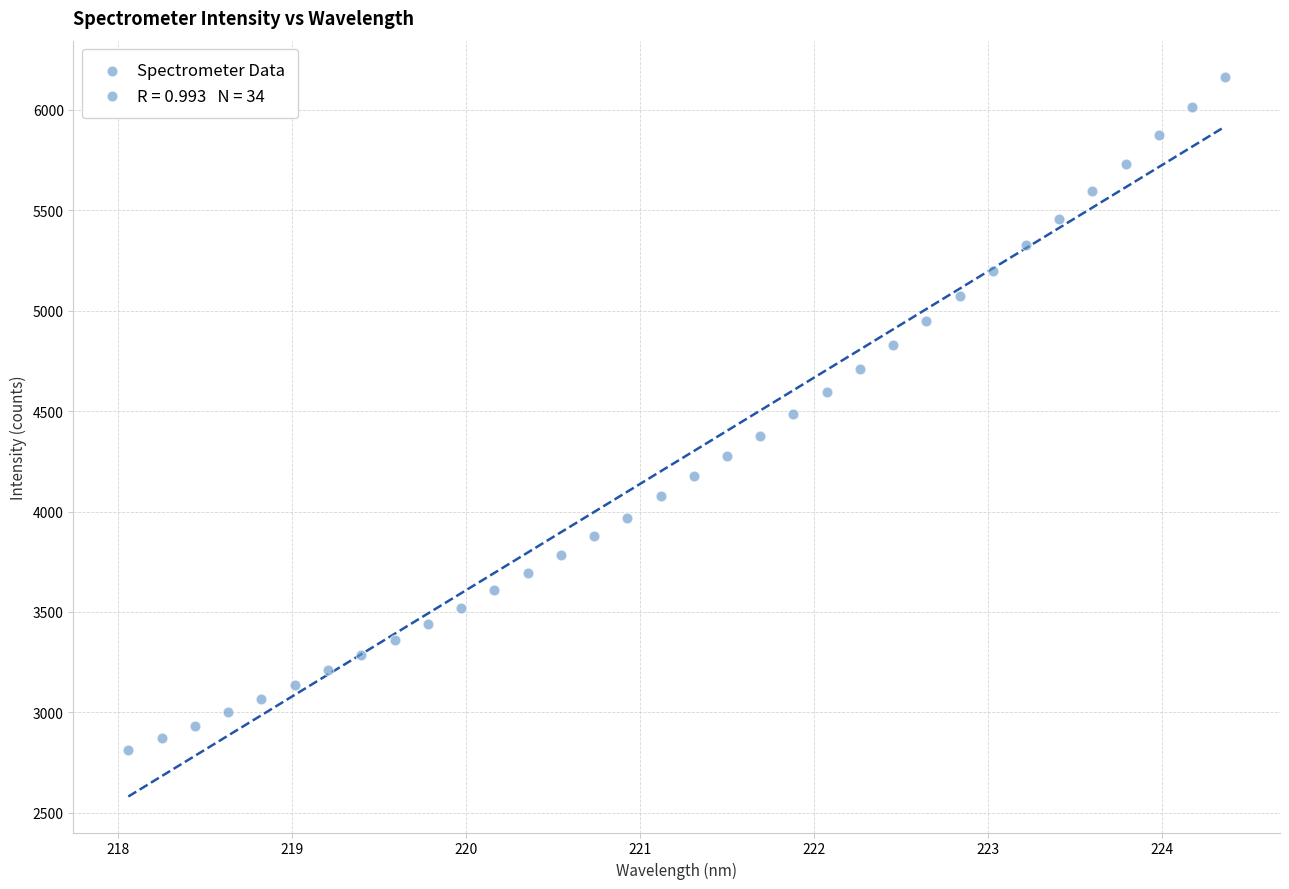

What is the range of Y values (max minus min)?

3352.1